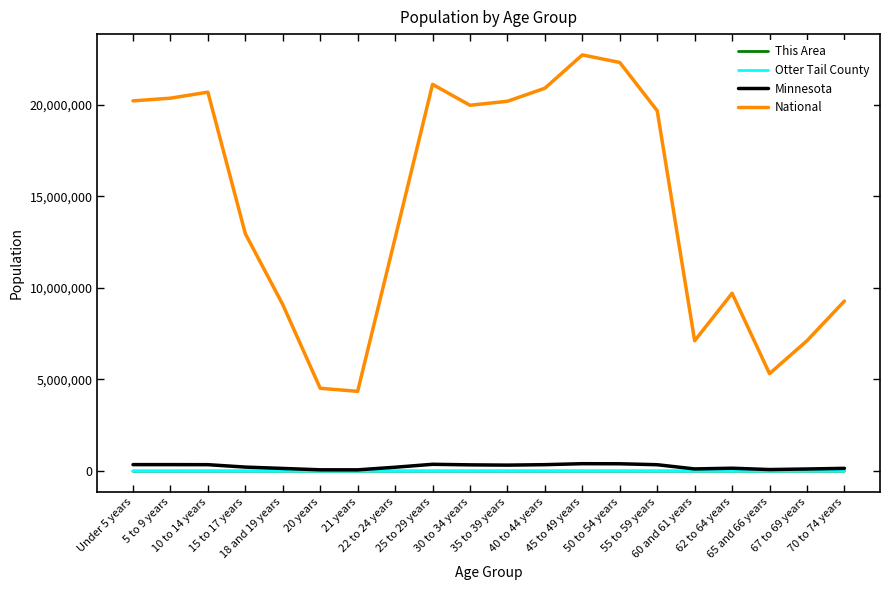

True or false: Otter Tail County and National intersect in this chart.

False